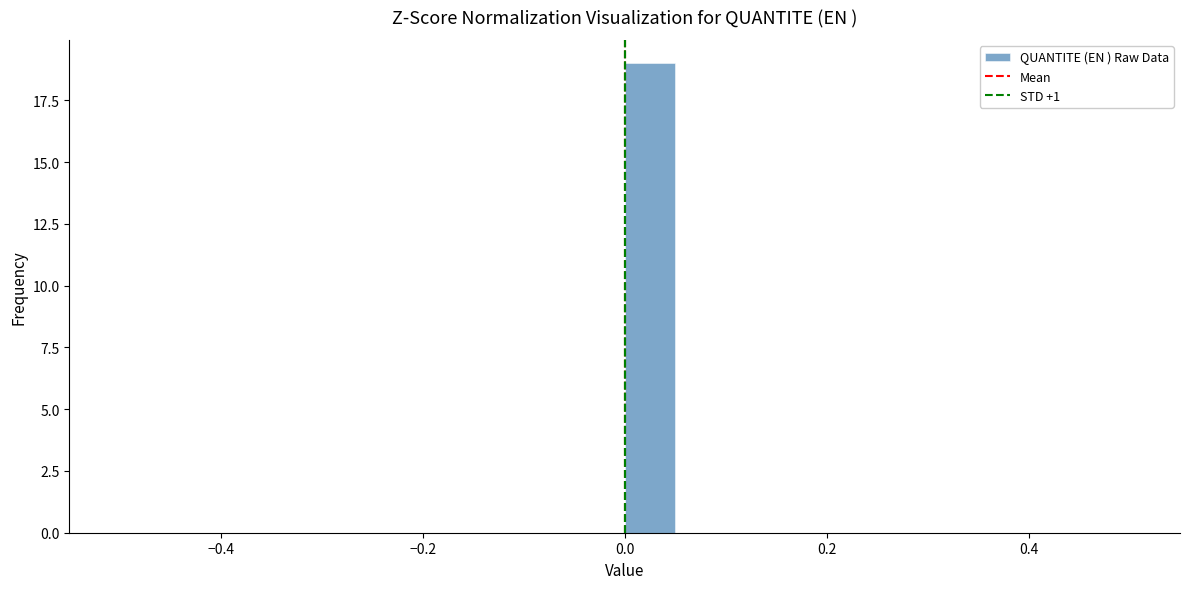

Read against the x-axis, roughly where is the centre of the tallest bar?

0.02